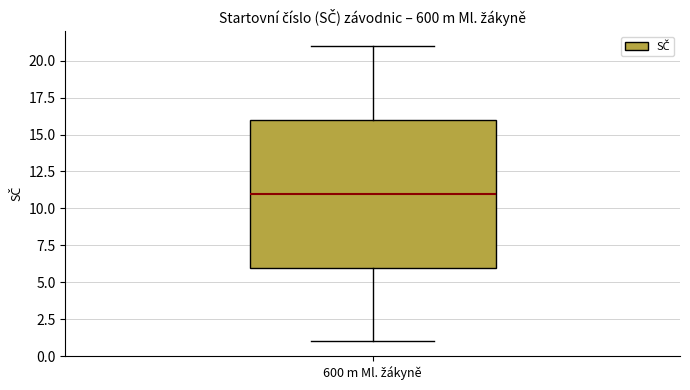

Transcribe this box plot: give where the median line is, the range the box spans, and where the two whiskers end, as read against the y-axis. The values are not printed on the chart, so give them approximately, as read against the axis.

median 11, box 6 to 16, whiskers 1 to 21